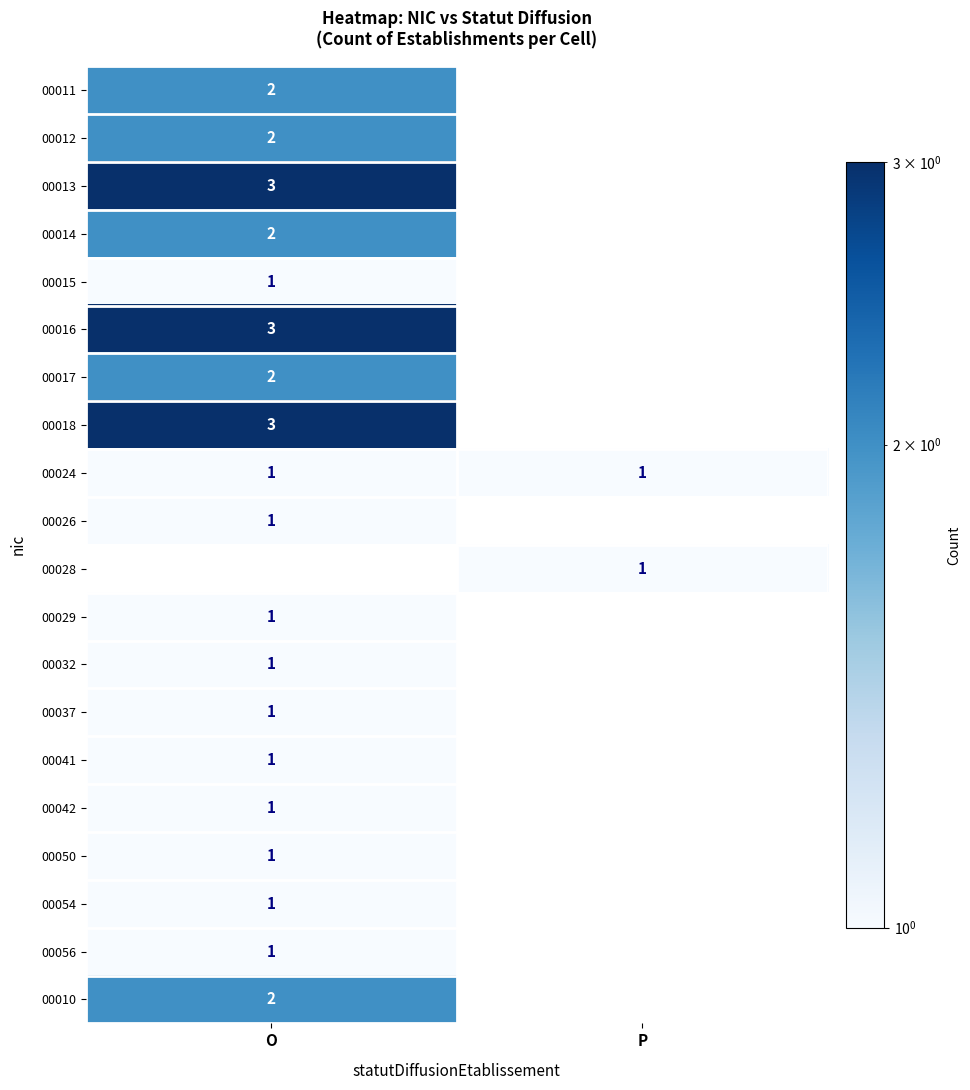

True or false: 00028 has a value of 1 at P.

True